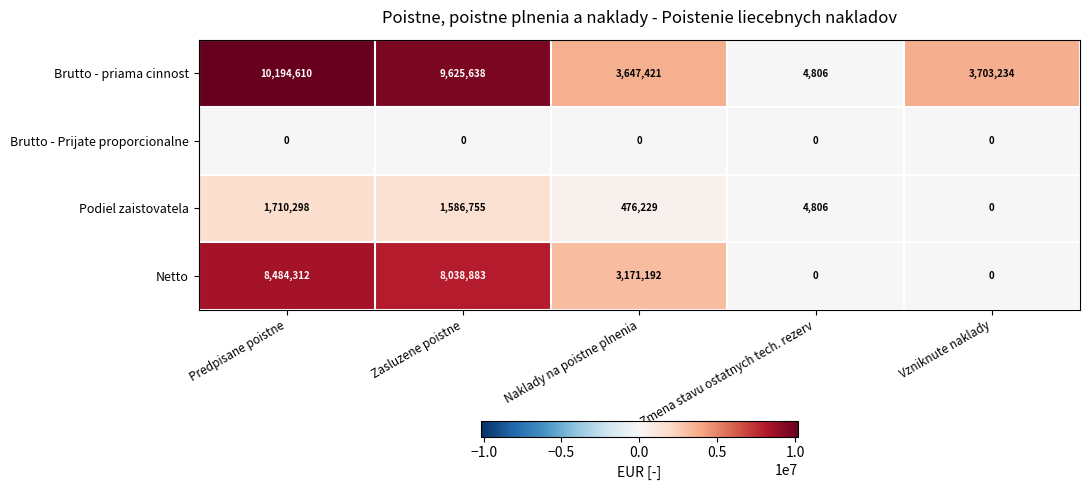

Rank the series at Naklady na poistne plnenia from highest to lowest value.

Brutto - priama cinnost, Netto, Podiel zaistovatela, Brutto - Prijate proporcionalne